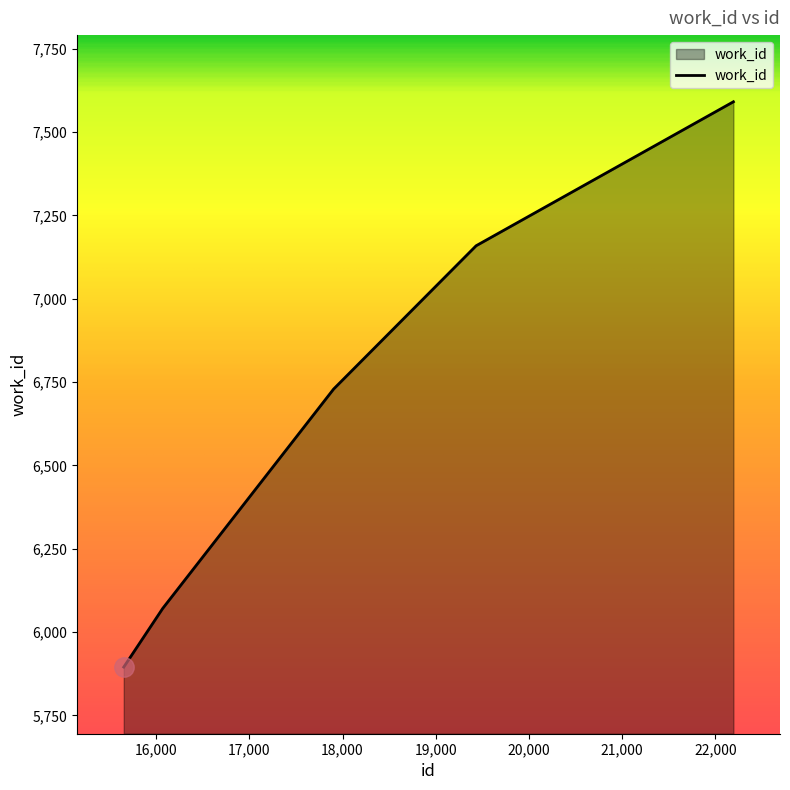

What is the sum of all values?

33445